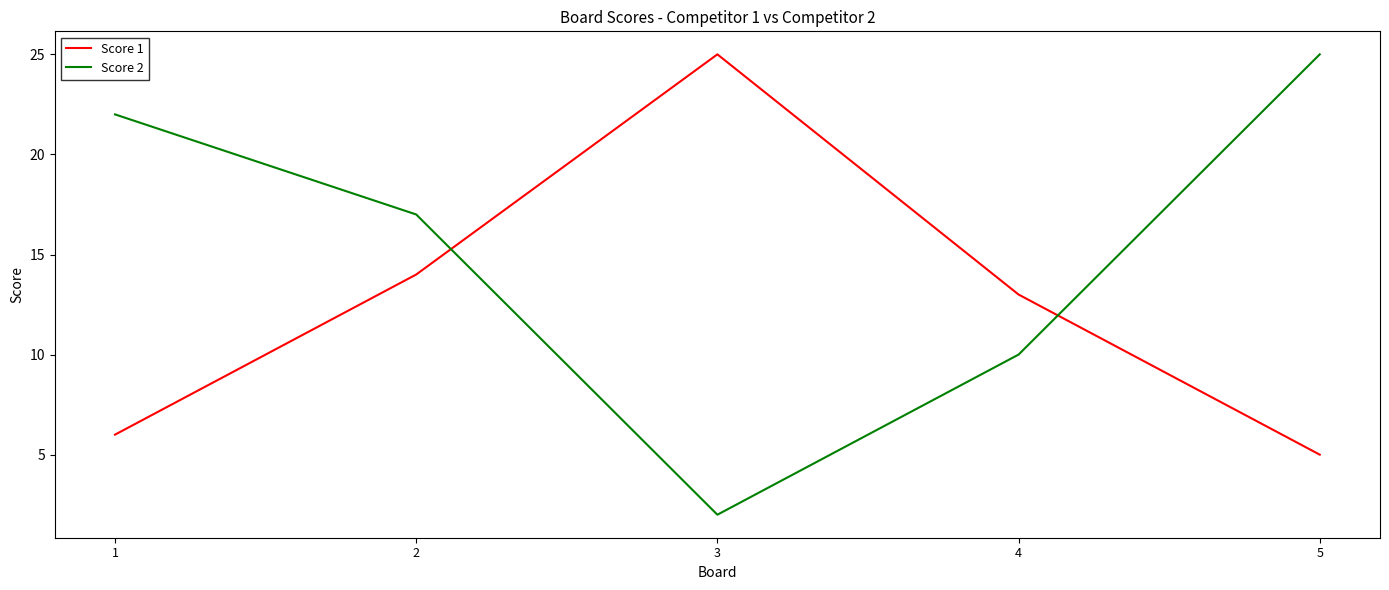

How many interior local peaks does the Score 1 series have?

1